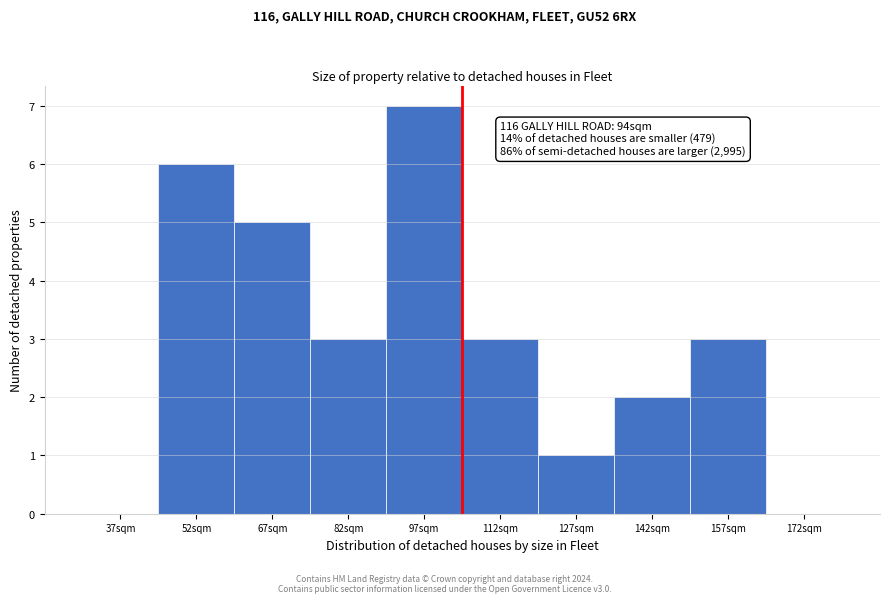

Reading left to right, list all the values displayed in this chart.

37sqm=0	52sqm=6	67sqm=5	82sqm=3	97sqm=7	112sqm=3	127sqm=1	142sqm=2	157sqm=3	172sqm=0